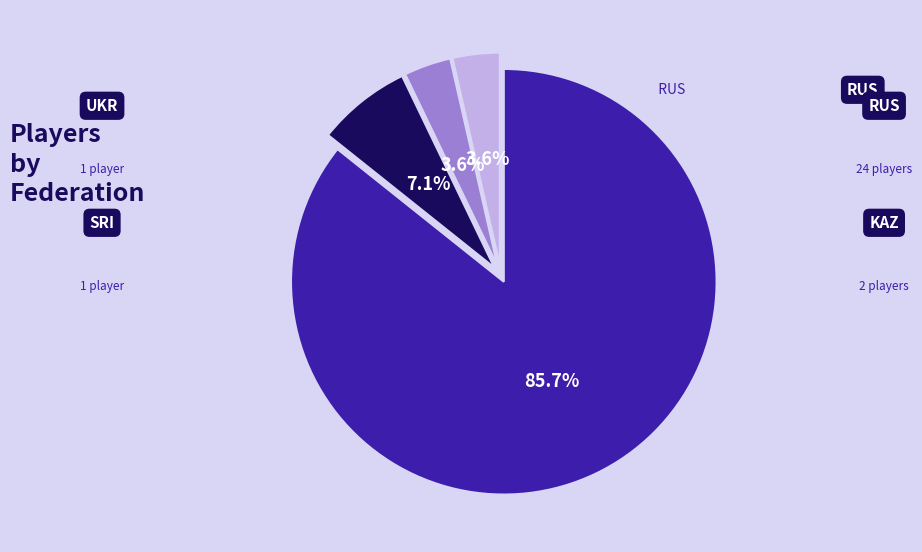

Is there a majority slice in this chart?

Yes